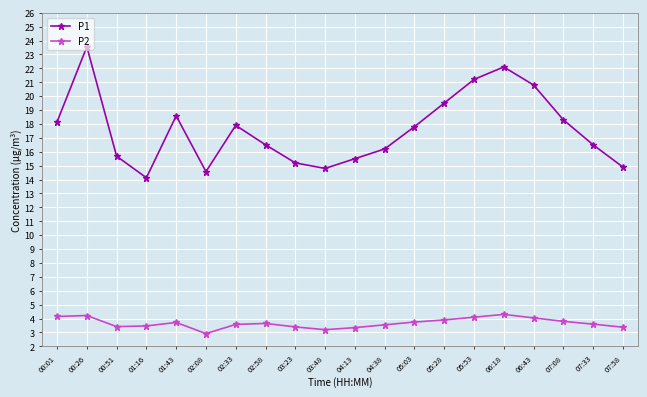

Read the P1 value at 05:53.

21.2